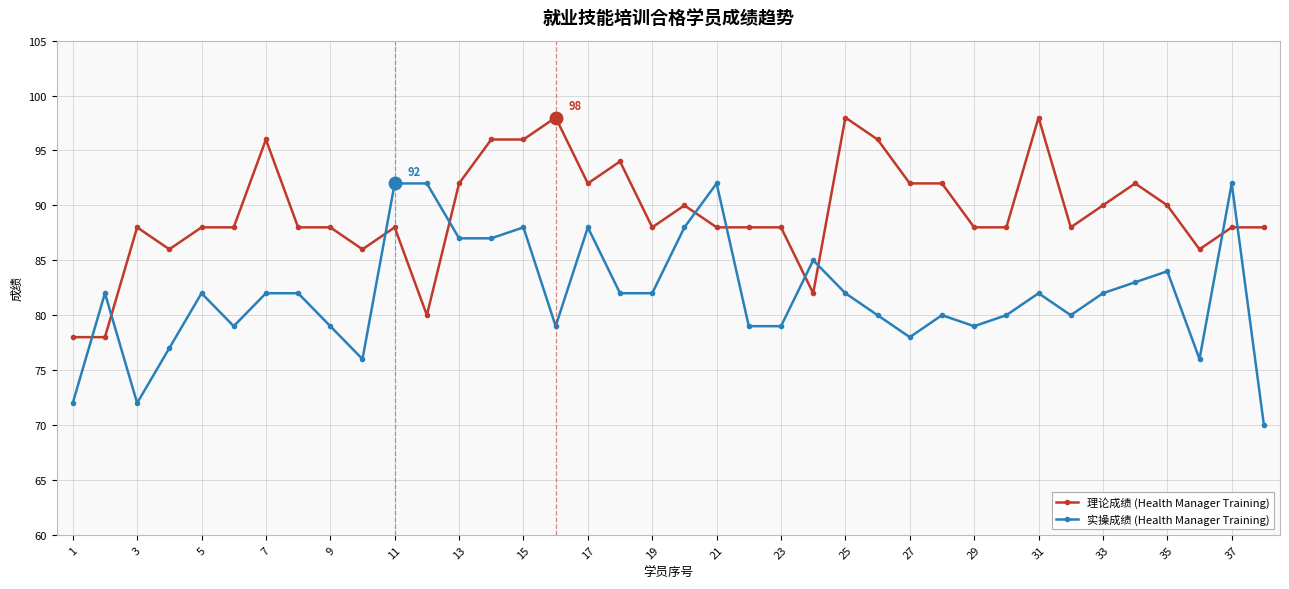

What is the average value of the 实操成绩 (Health Manager Training) series?

82